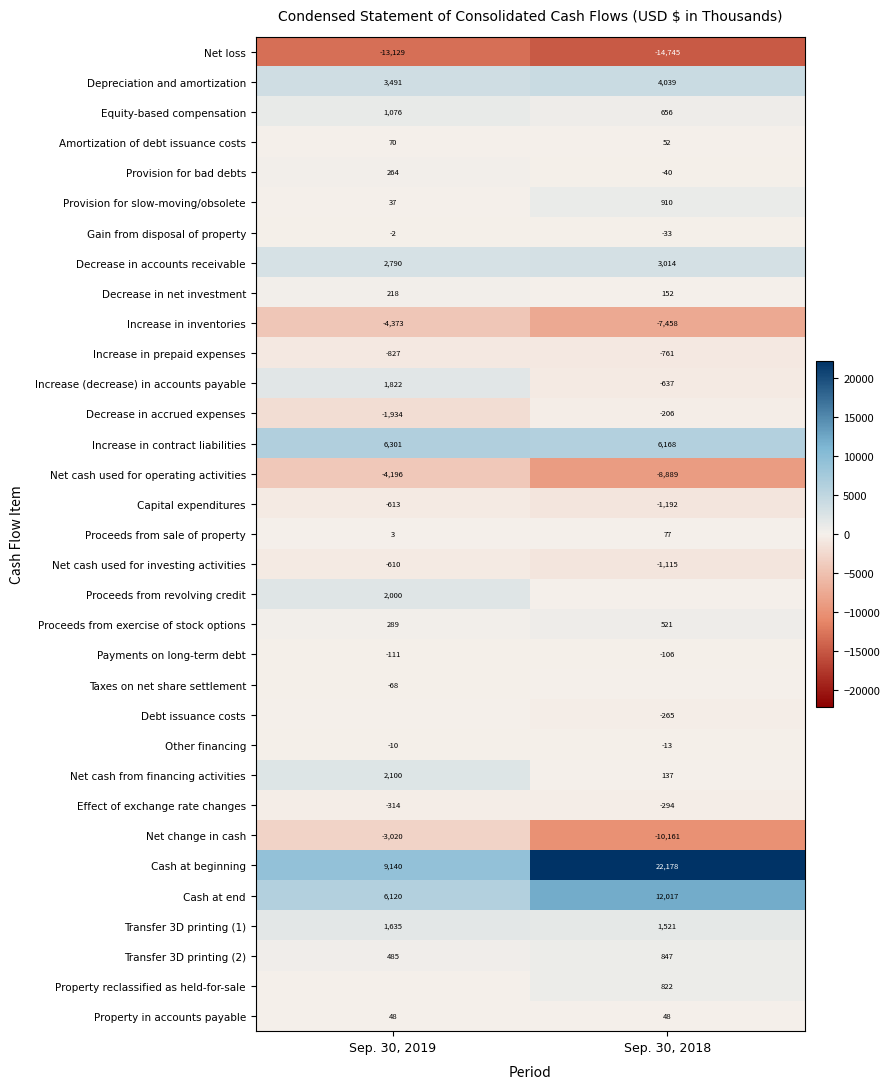

Is it true that Increase in prepaid expenses equals -263 at Sep. 30, 2019?

False